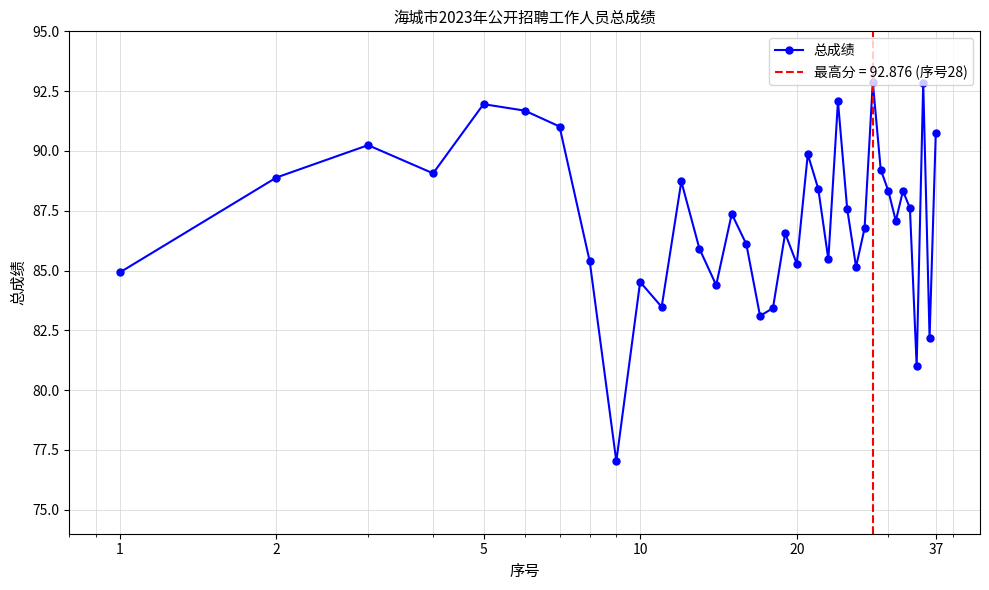

How many interior local valleys does the 总成绩 series have?

11